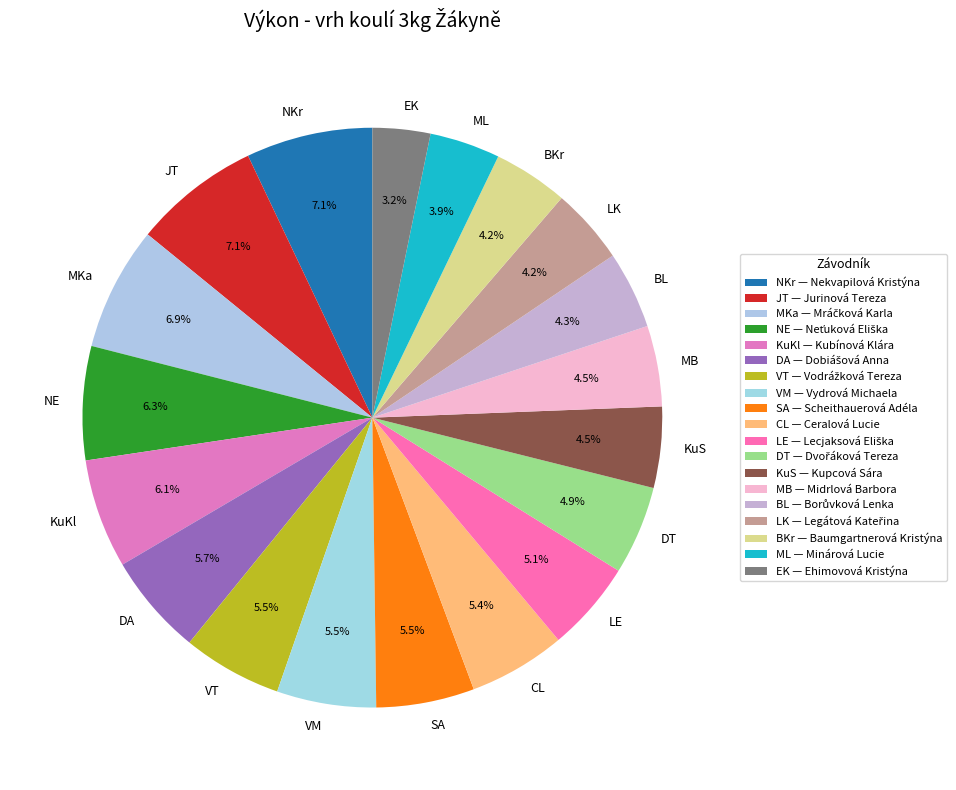

Is the sum of JT and EK greater than half?

No